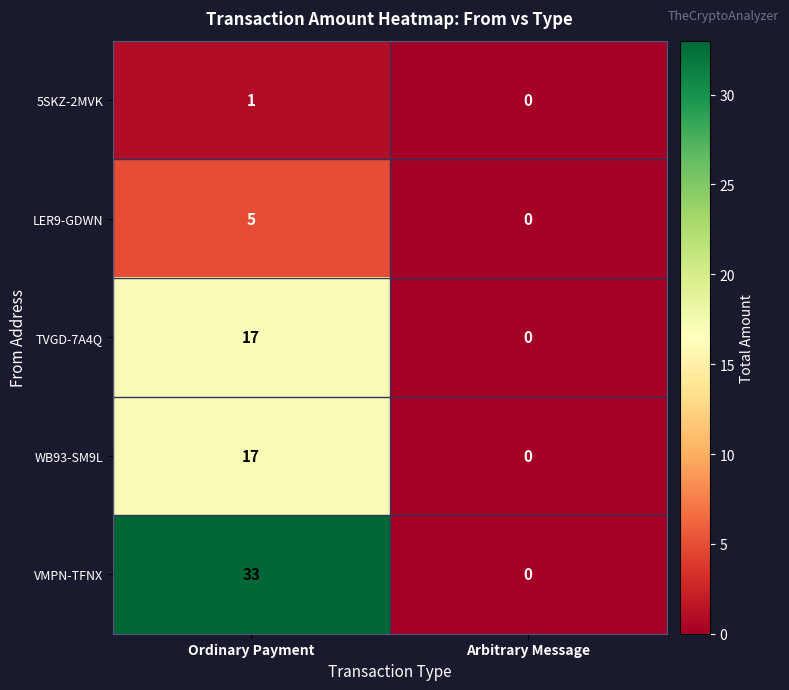

At which category is the sum across all series the highest?

Ordinary Payment